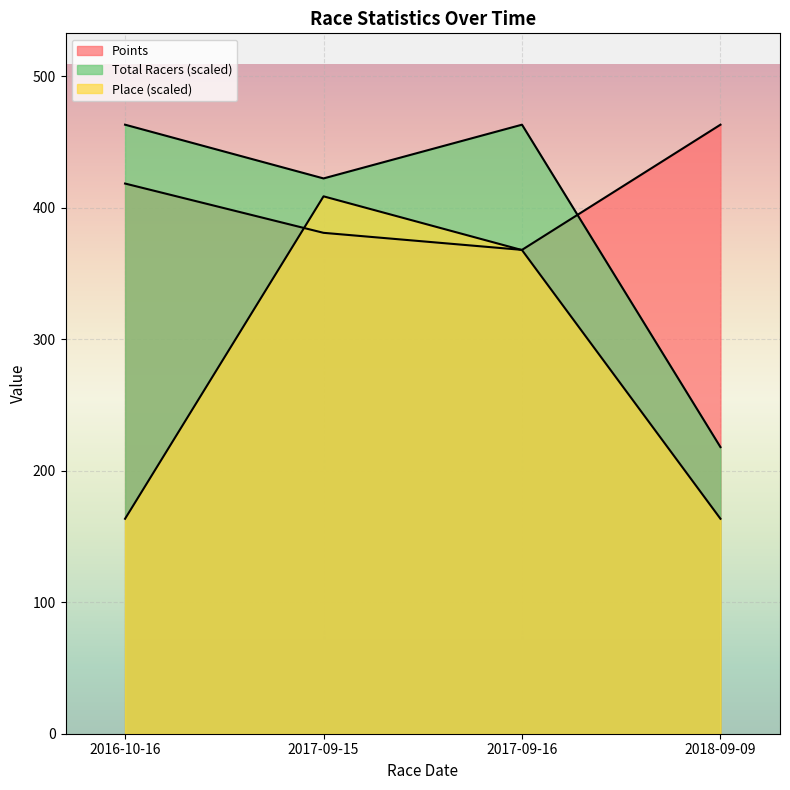

Which series has the largest range (max minus min)?

Place